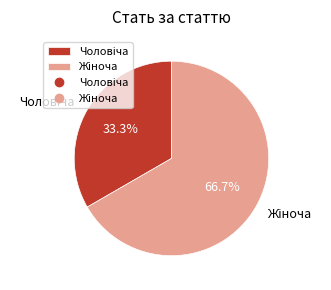

Is there any slice that represents more than half of the pie?

Yes